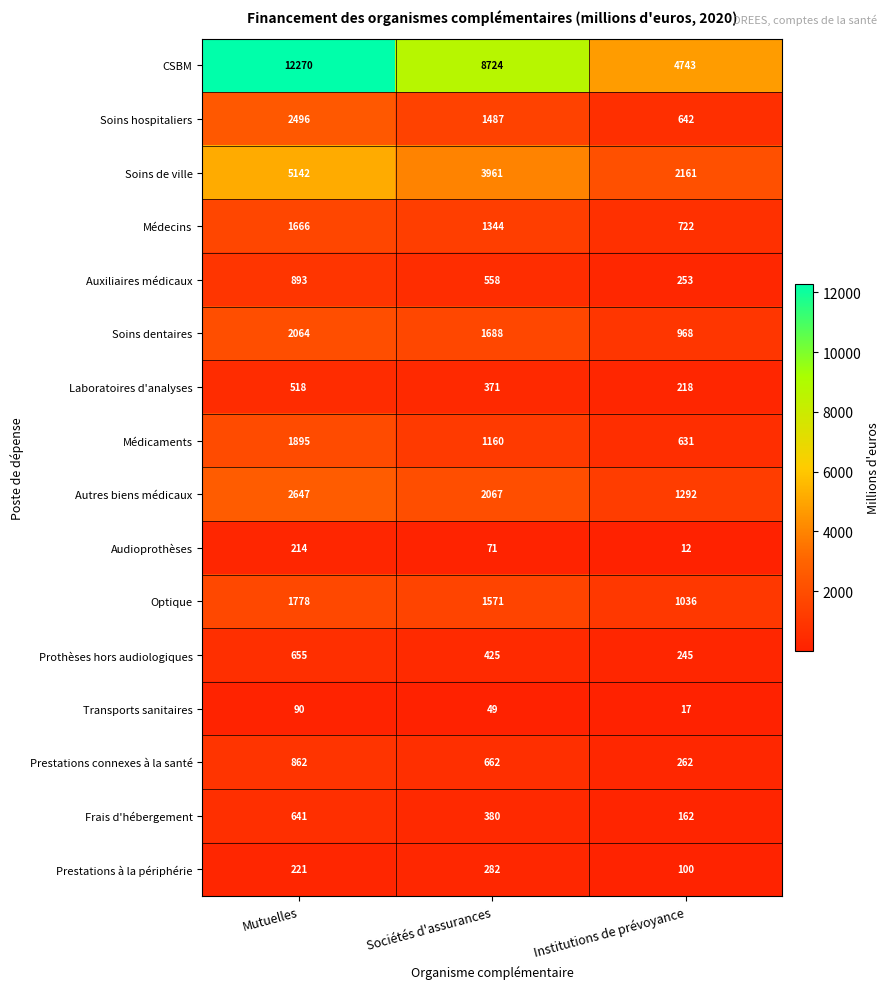

What is the difference between the maximum and minimum values in the Auxiliaires médicaux series?

640